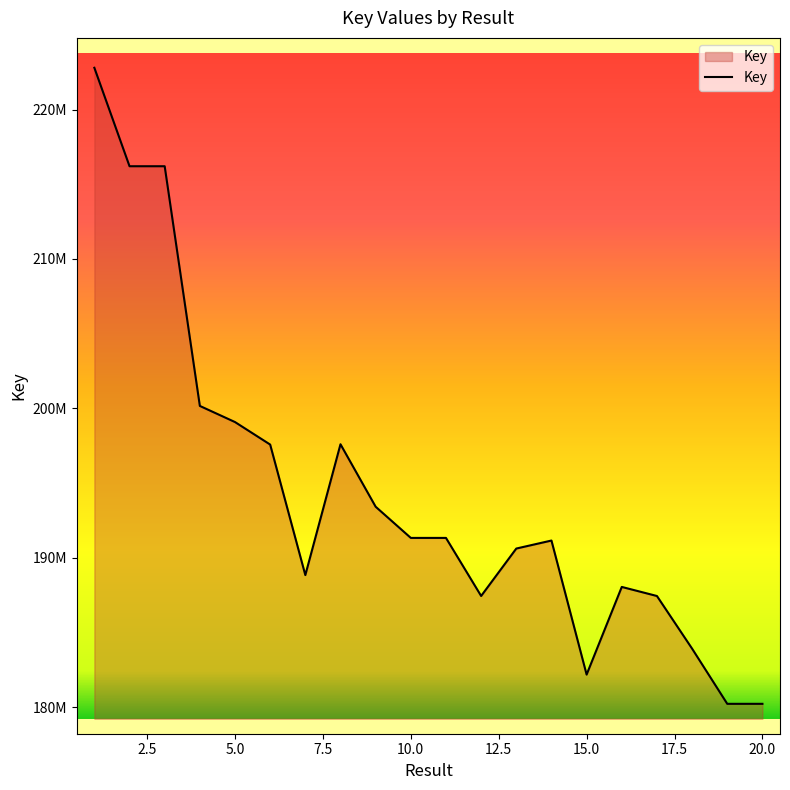

Reading left to right, what are all the values shown in this chart?

1=222792557	2=216204152	3=216204112	4=200164485	5=199085094	6=197579120	7=188845227	8=197599663	9=193419187	10=191332259	11=191332216	12=187446721	13=190620594	14=191156386	15=182186088	16=188052187	17=187444737	18=183921586	19=180229118	20=180229645